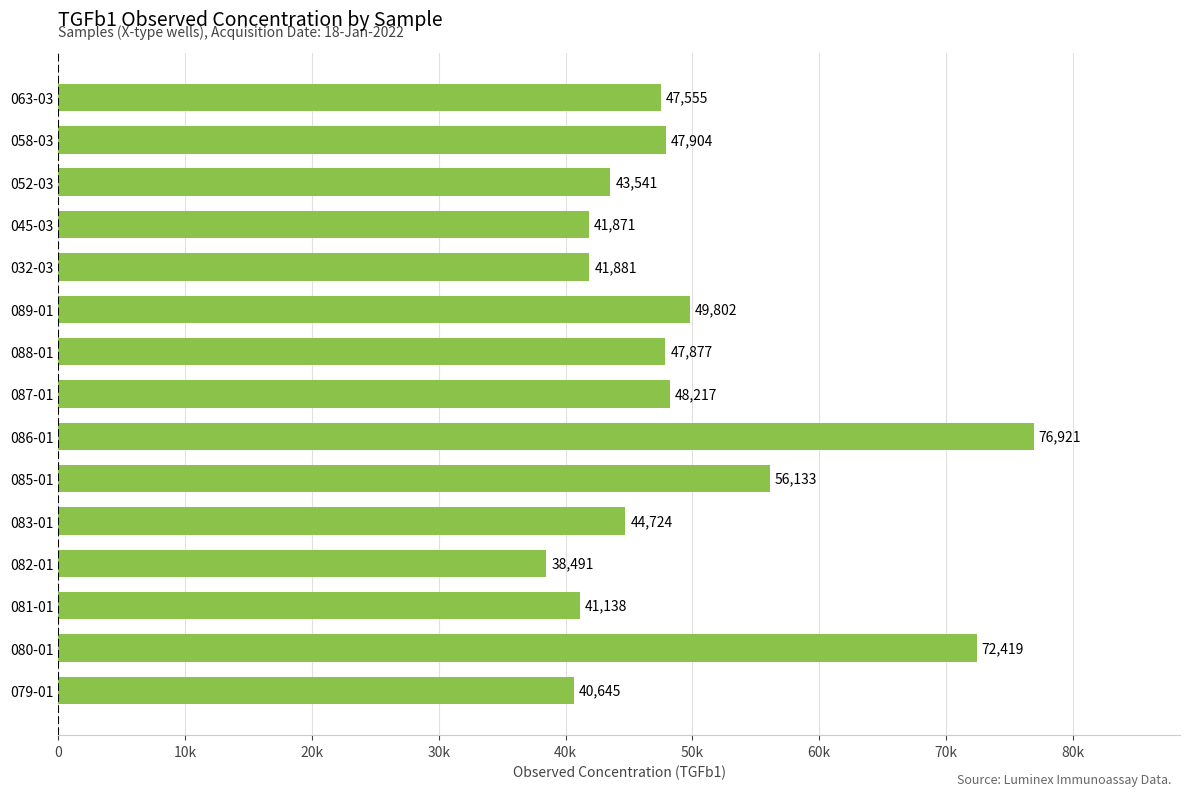

At which category does the chart reach its peak across all series?

086-01